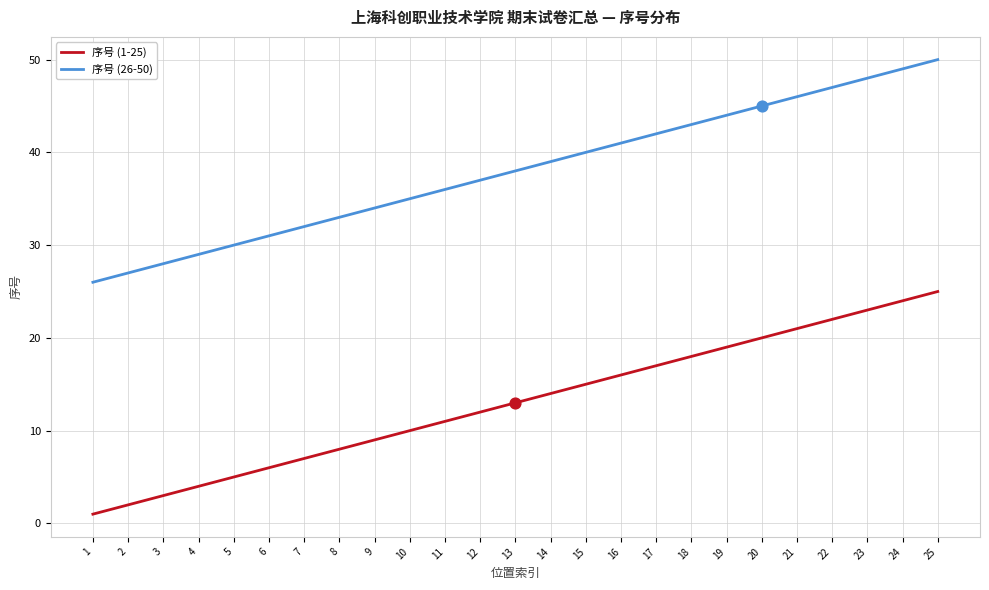

What are all the series names shown in the legend?

序号 (1-25), 序号 (26-50)